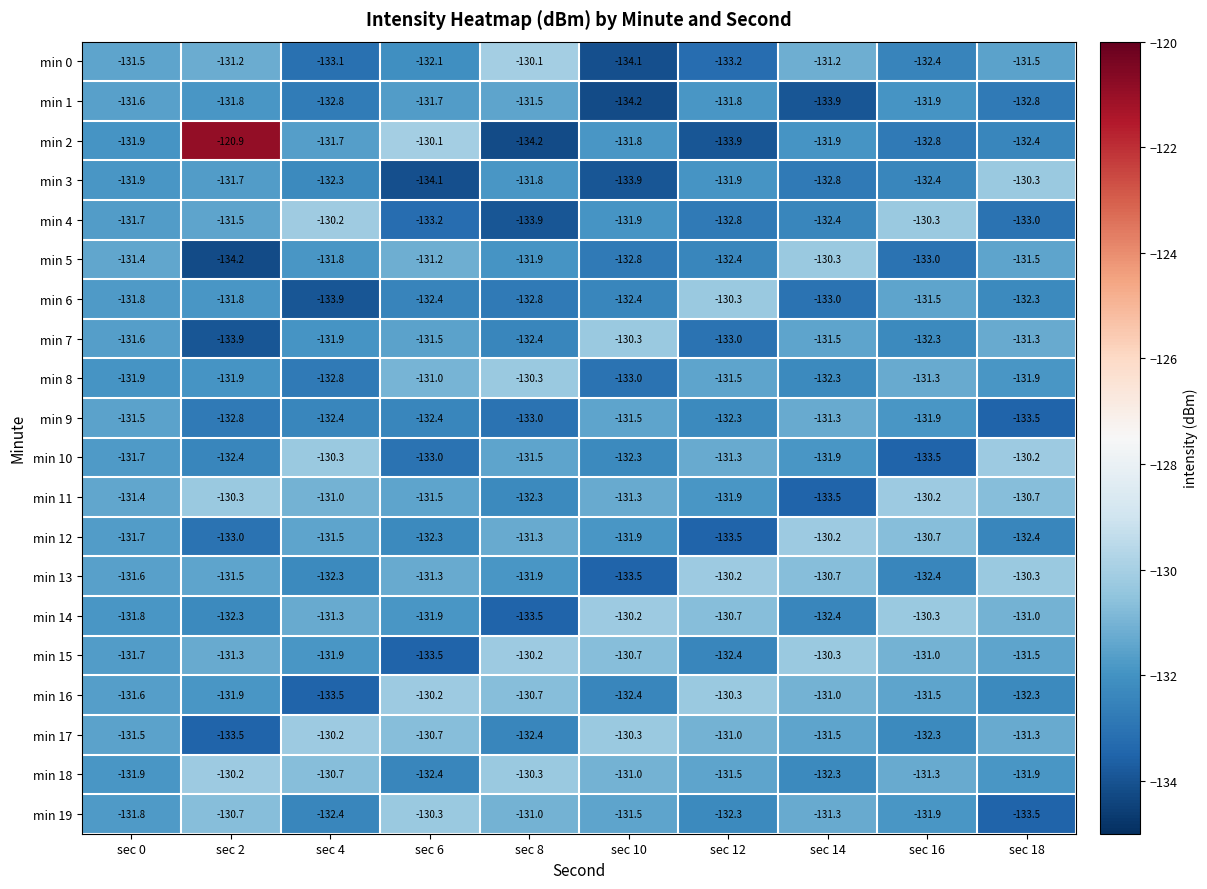

The min 9 series shows -211.5 at sec 16. True or false?

False